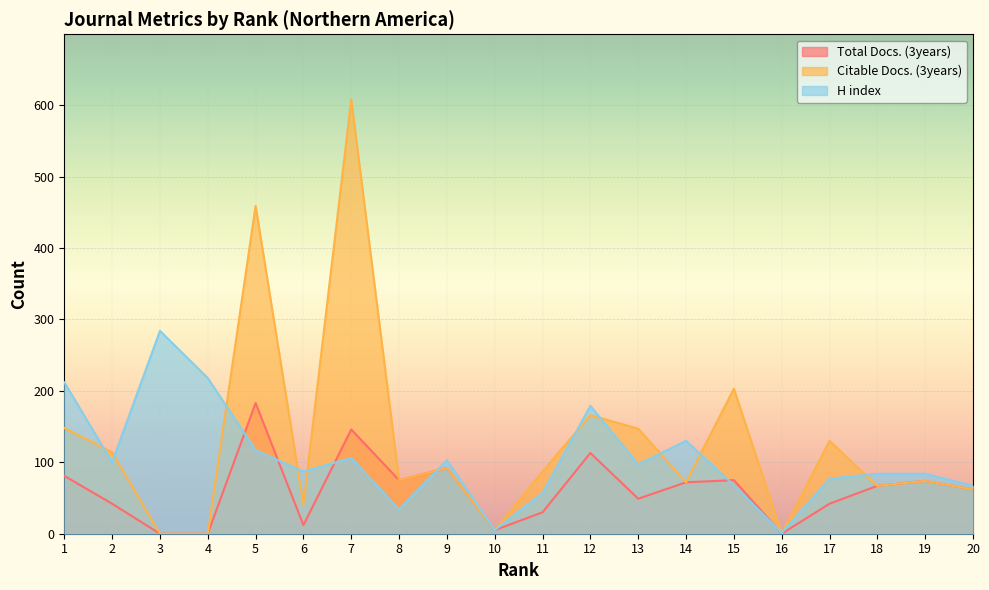

Which category has the highest value across all series?

7